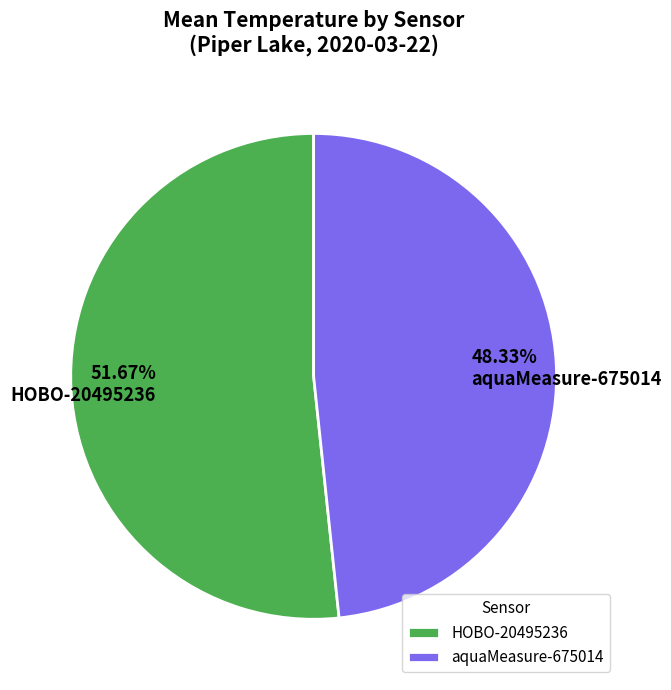

Rank the categories by value from highest to lowest.

HOBO-20495236, aquaMeasure-675014